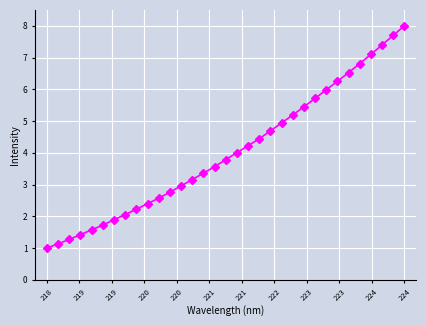

What is the smallest value displayed?

1.0